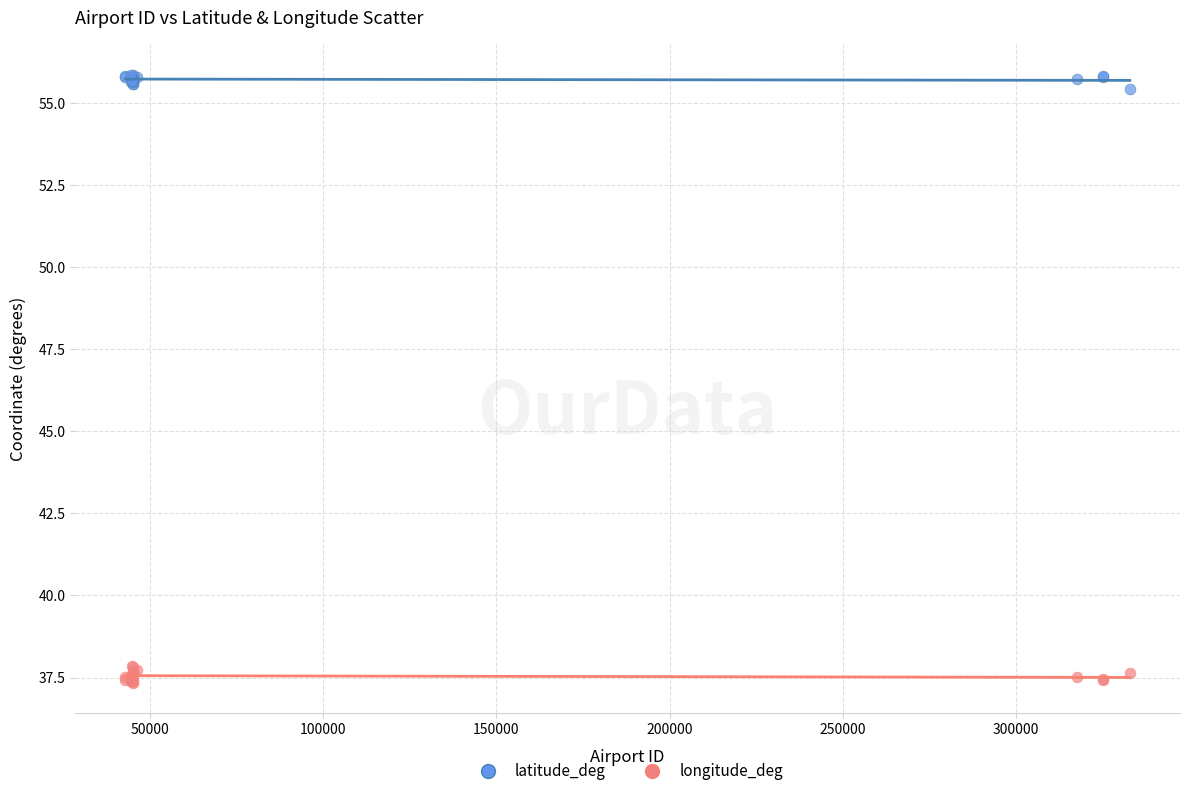

Which series has the widest spread of Y values?

longitude_deg